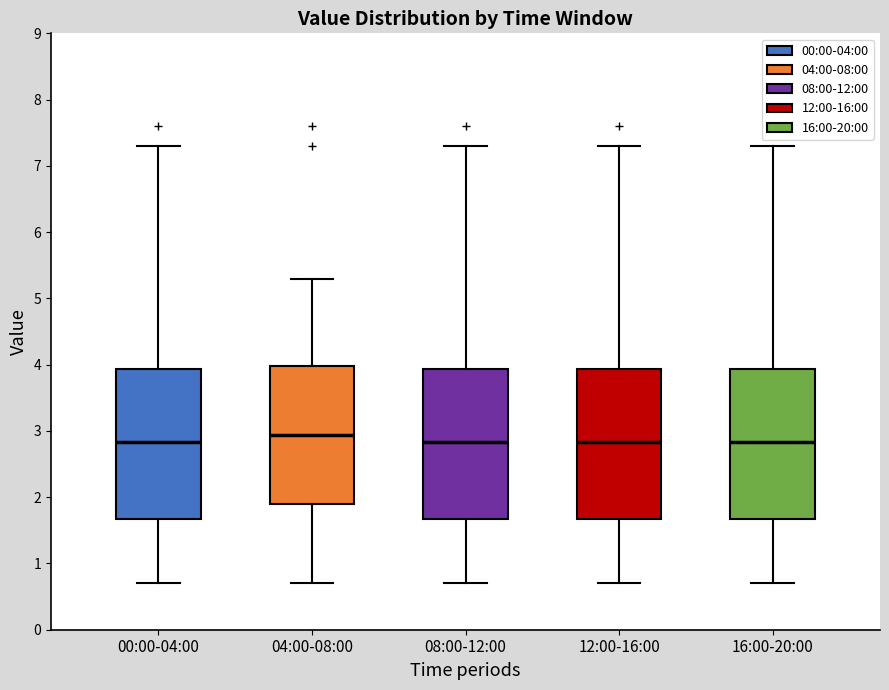

Where does the median line of the box for 16:00-20:00 sit on the y-axis? The values are not printed on the chart, so give them approximately, as read against the axis.

2.8